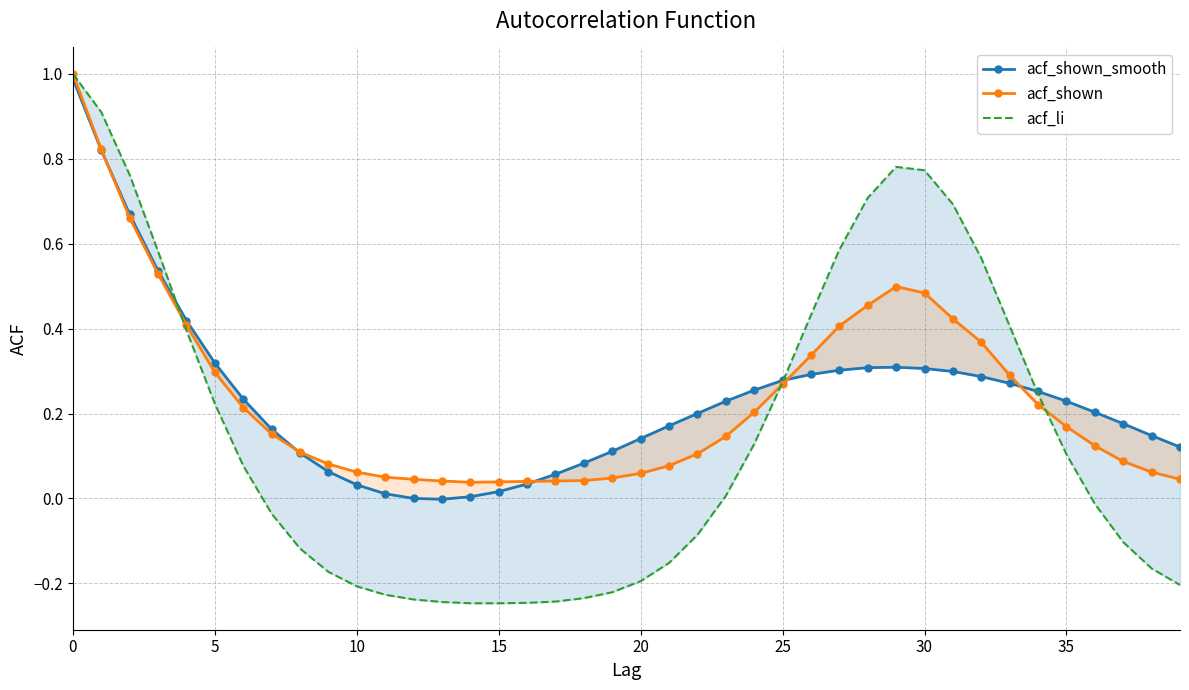

Which series ends up on top after the final intersection of acf_li and acf_shown?

acf_shown